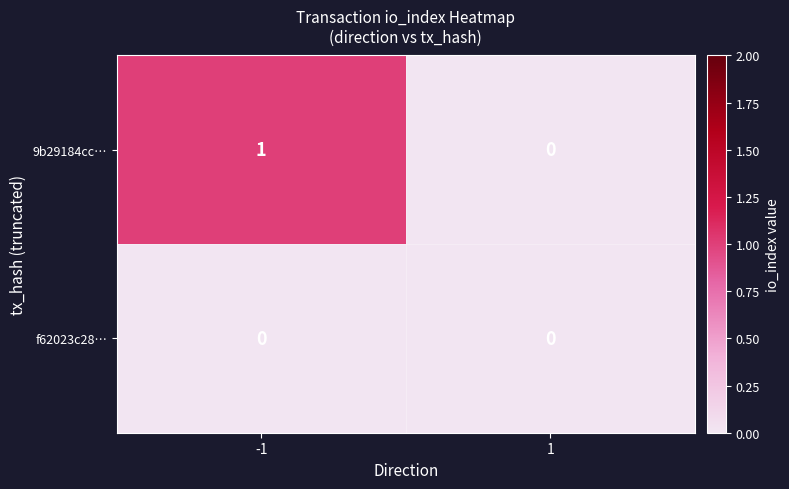

What is the greatest value displayed?

1